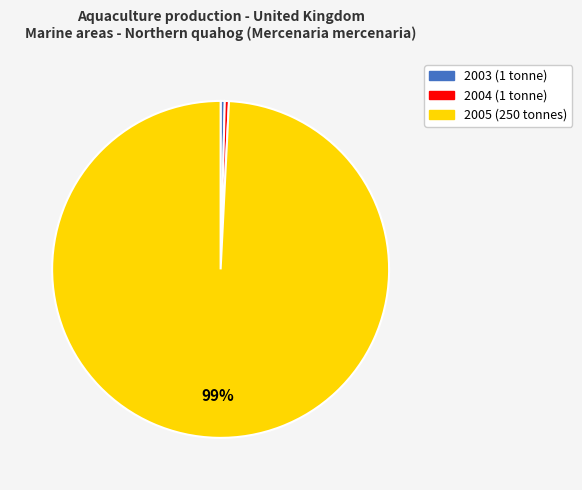

Combined, do 2003 and 2004 account for over 50%?

No